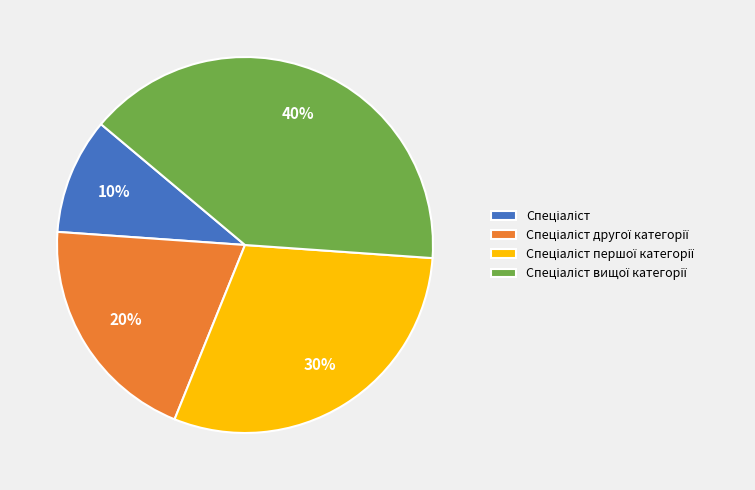

How many slices are in this pie chart?

4